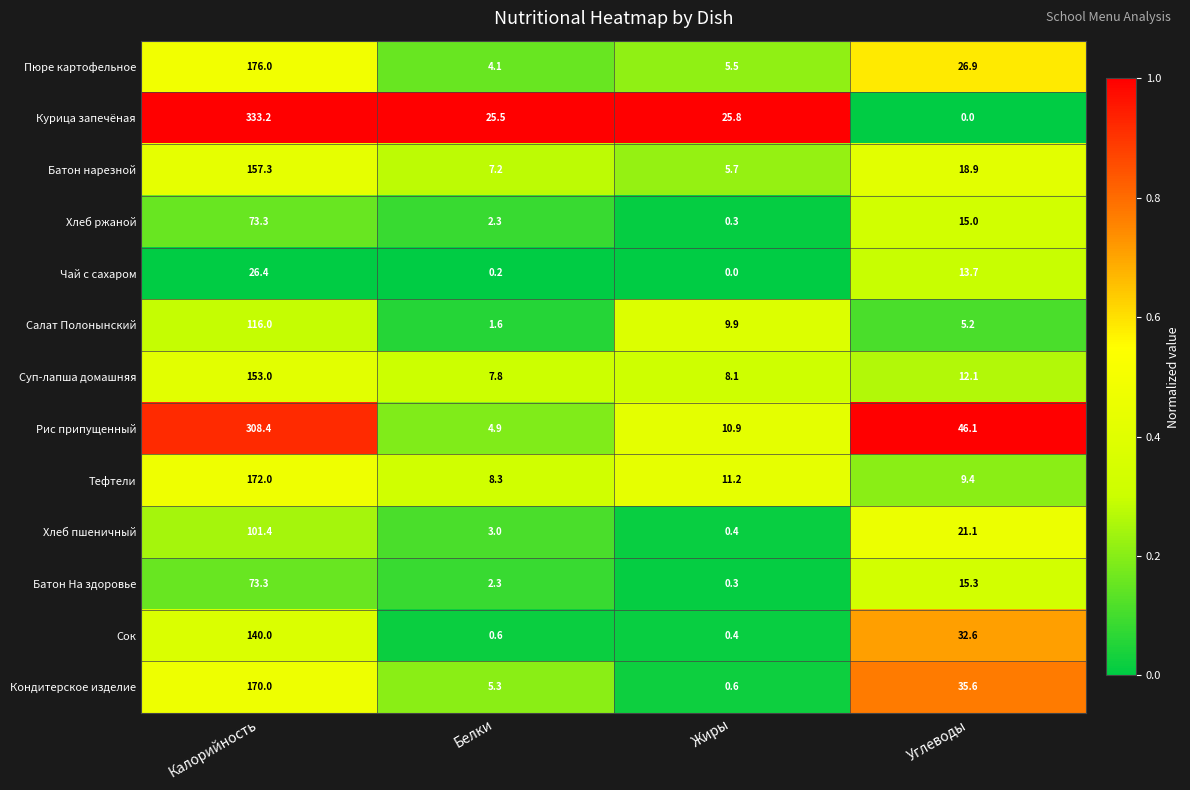

How many distinct data groups are displayed?

13